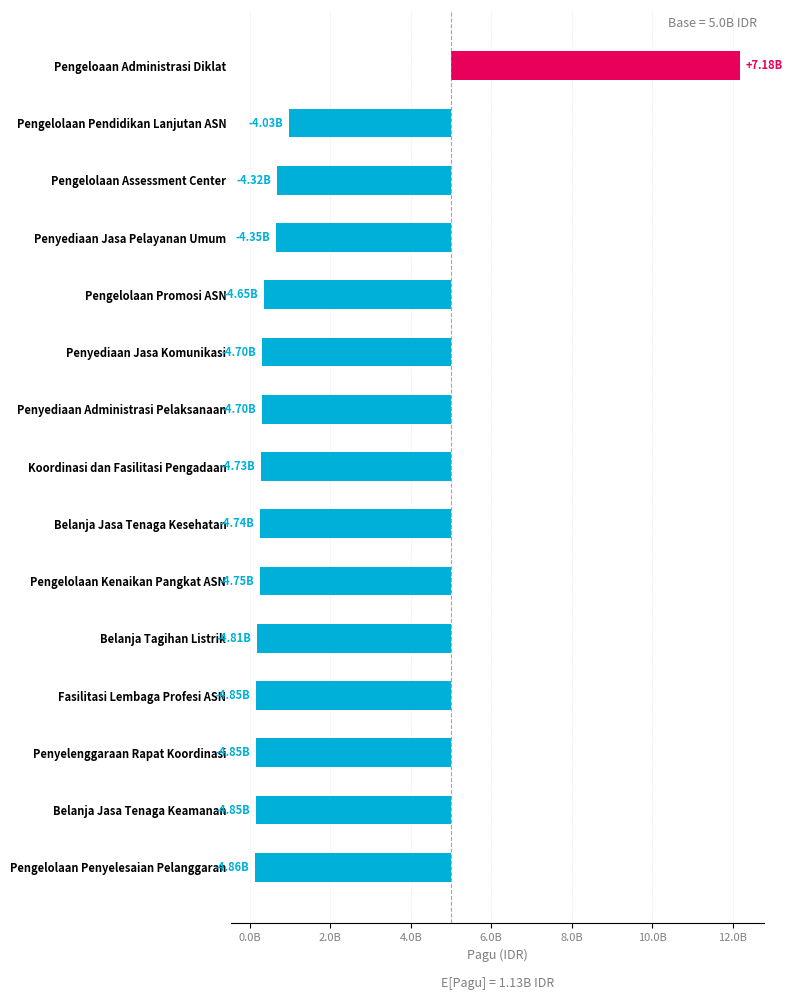

Reading left to right, what are all the values shown in this chart?

7183092000	-4028360000	-4317667700	-4354040000	-4646209100	-4700430000	-4701906324	-4734720200	-4740650000	-4752689000	-4811600000	-4845200800	-4849466000	-4851800000	-4863747000